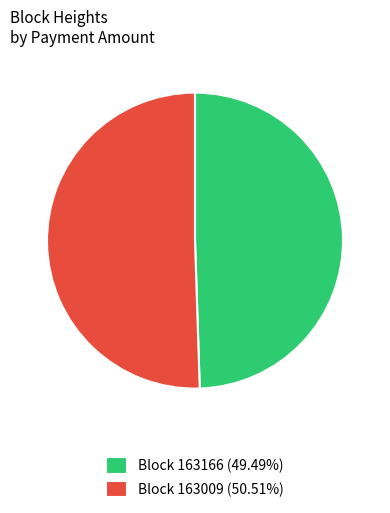

Does Block 163166 (49.49%) represent more than half of the total?

No